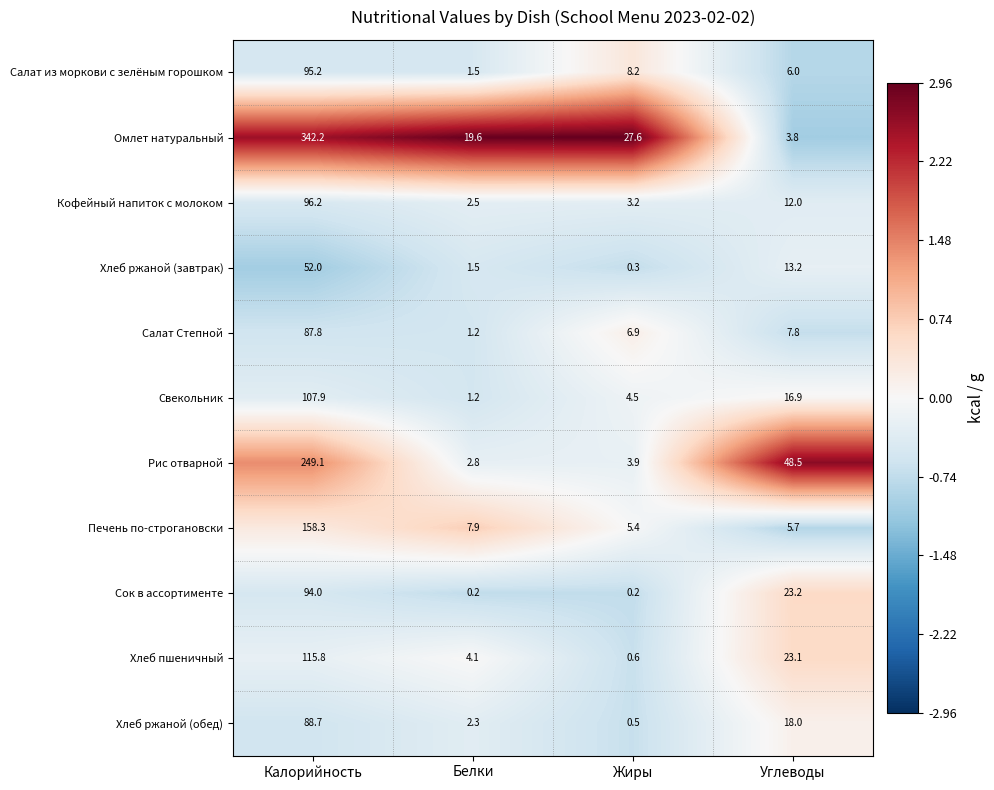

How many data points in Сок в ассортименте are less than 23?

2